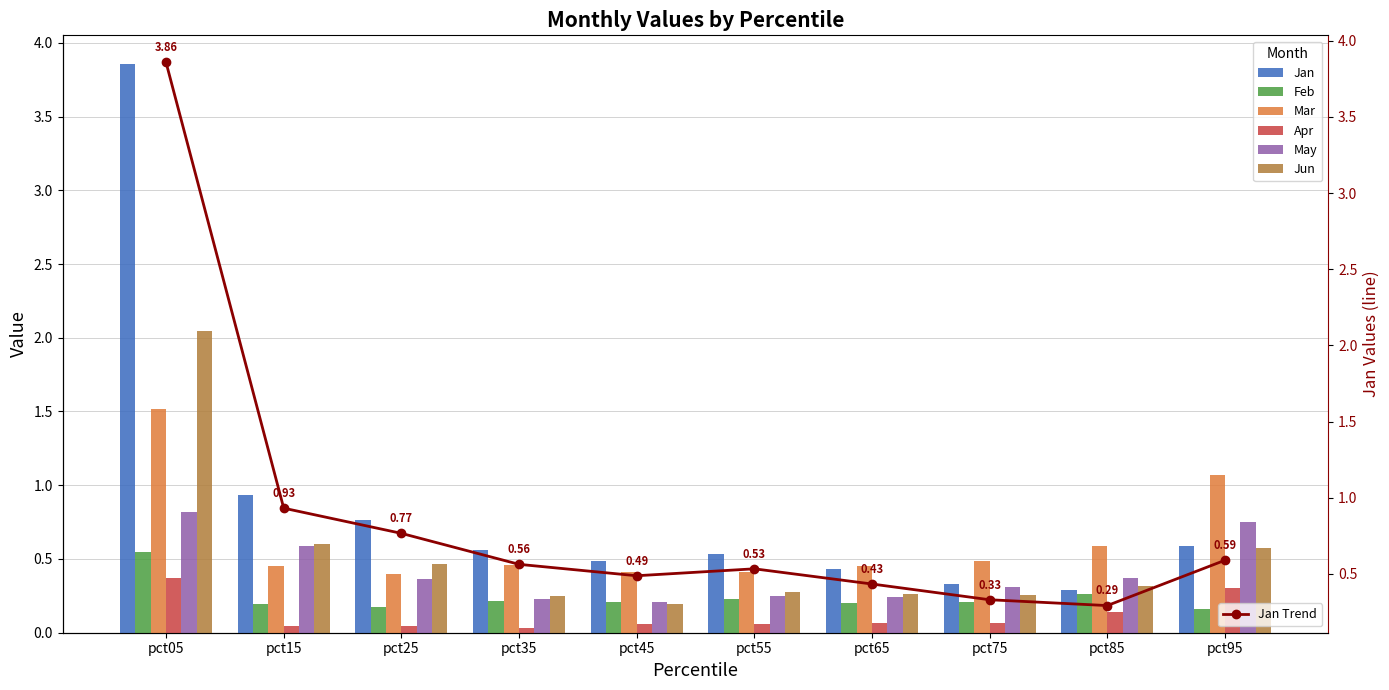

What is the total value across all series at pct65?

1.7